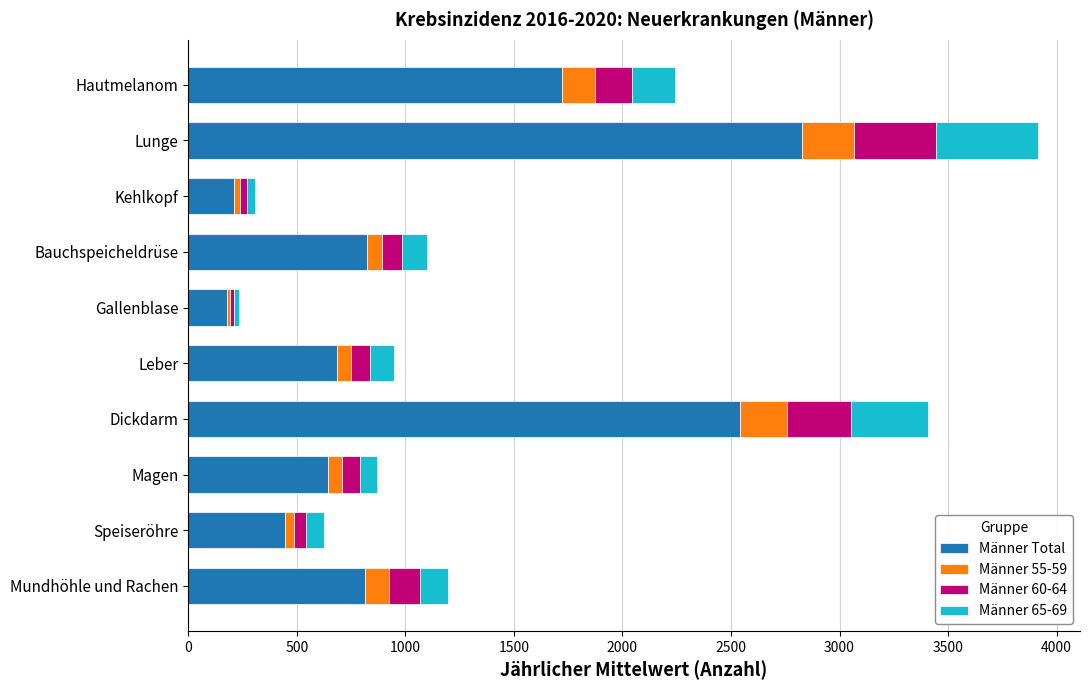

What value does the Männer Total series have at Lunge?

2825.1